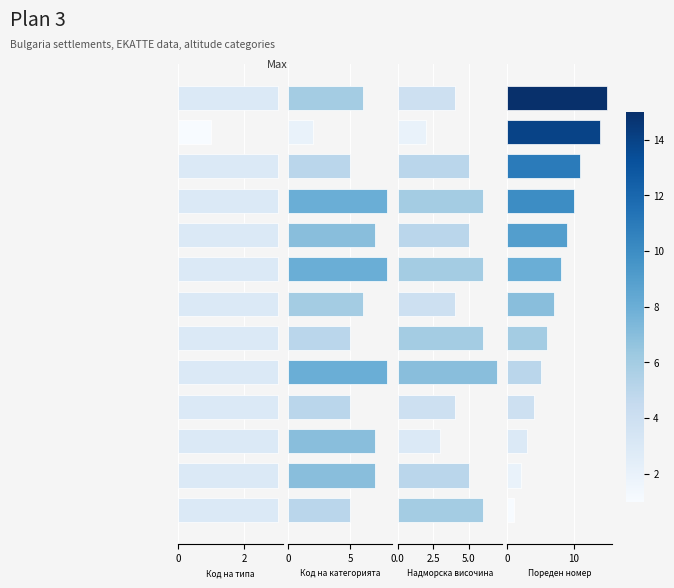

How many series are shown in this chart?

4